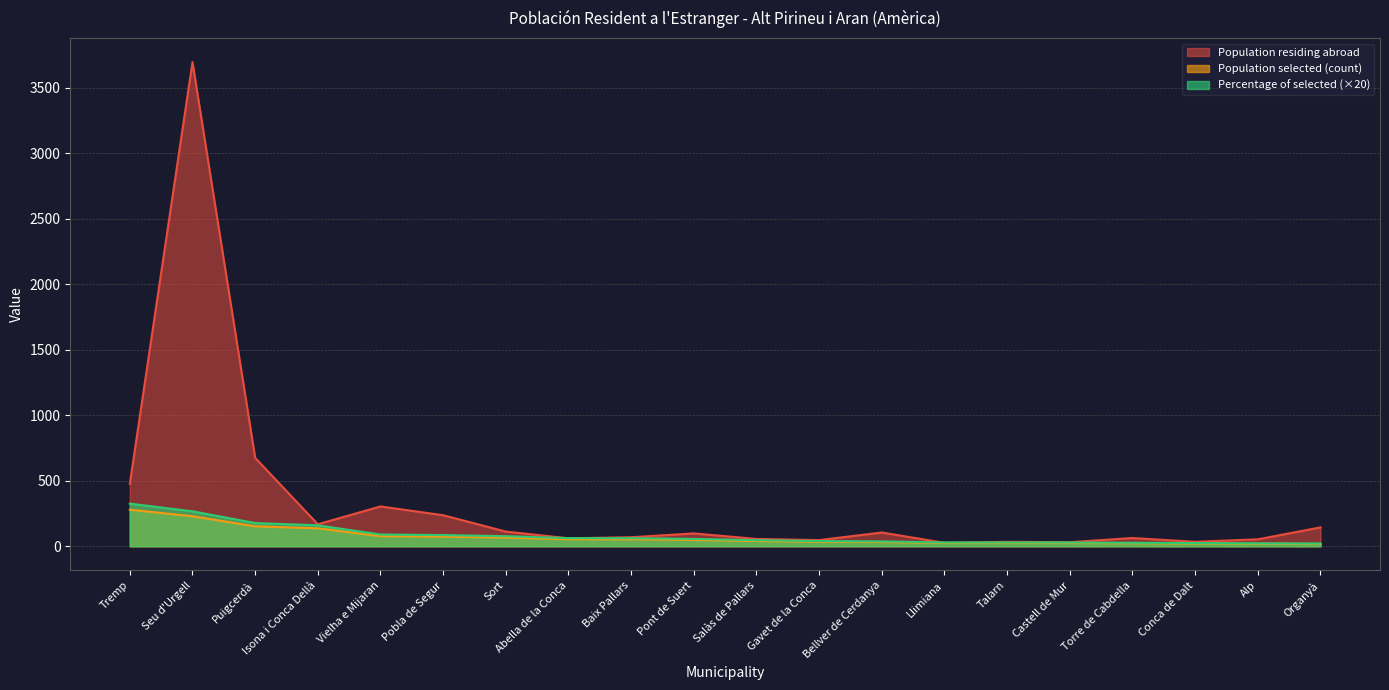

Which has a higher value, Alp or Gavet de la Conca?

Alp